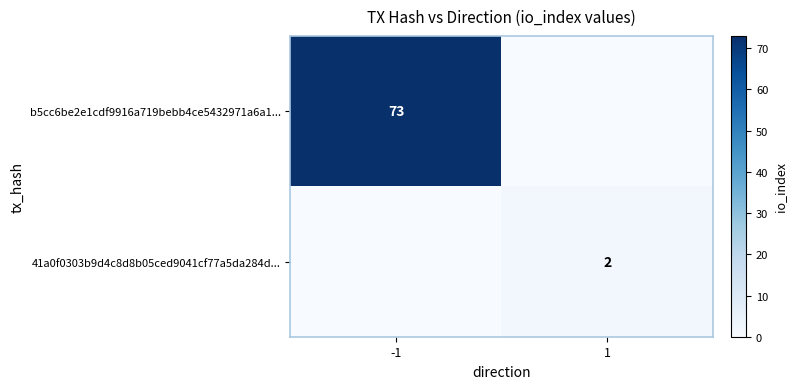

Between -1 and 1, which series saw the biggest shift?

b5cc6be2e1cdf9916a719bebb4ce5432971a6a1...